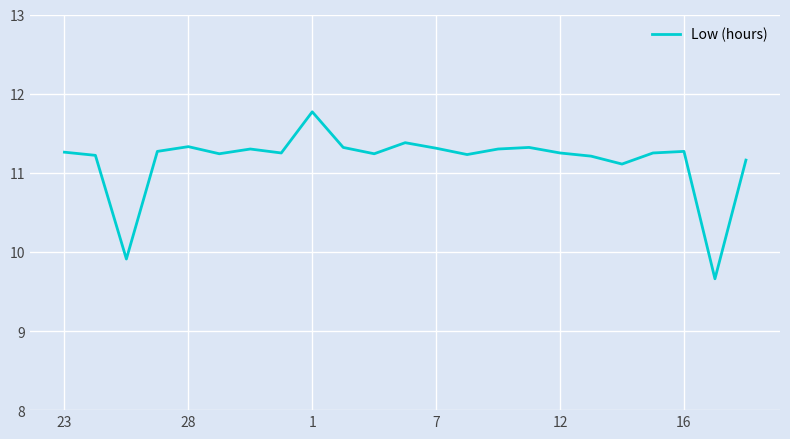

How many lines are shown in the chart?

1